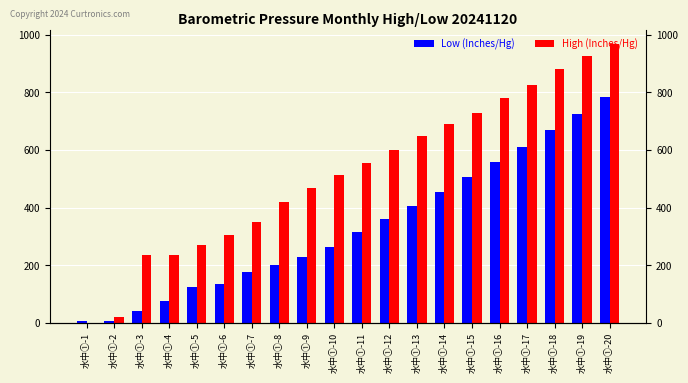

Count the number of data series in this chart.

2